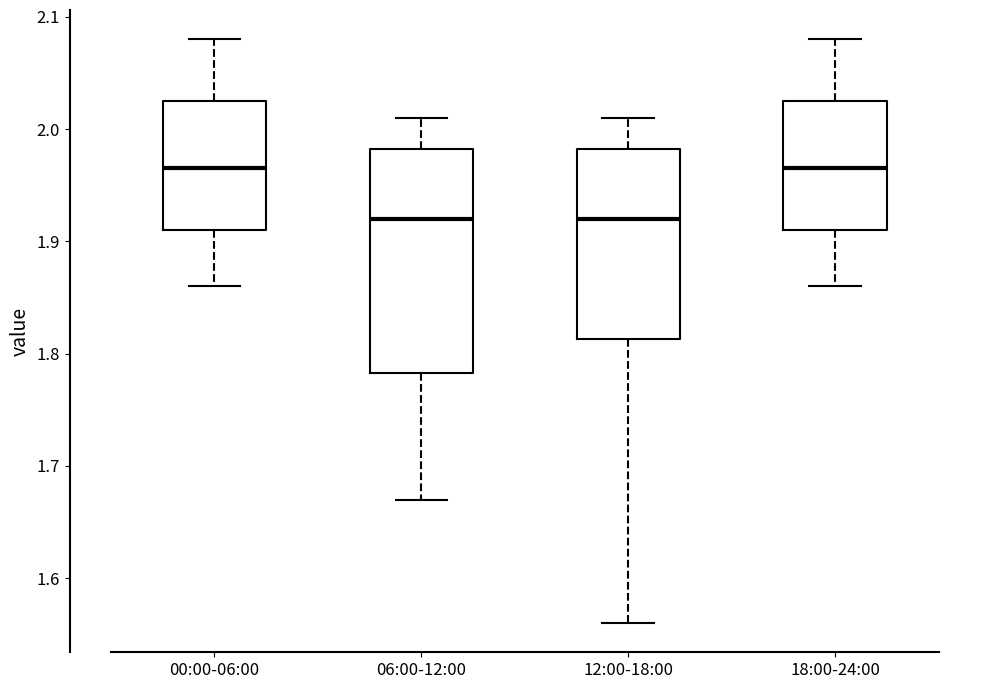

Reading left to right, read every box against the y-axis: the position of its median line, the range the box covers, and the ends of its whiskers. The values are not printed on the chart, so give them approximately, as read against the axis.

00:00-06:00: median 1.97, box 1.91 to 2.03, whiskers 1.86 to 2.08
06:00-12:00: median 1.92, box 1.78 to 1.98, whiskers 1.67 to 2.01
12:00-18:00: median 1.92, box 1.81 to 1.98, whiskers 1.56 to 2.01
18:00-24:00: median 1.97, box 1.91 to 2.03, whiskers 1.86 to 2.08